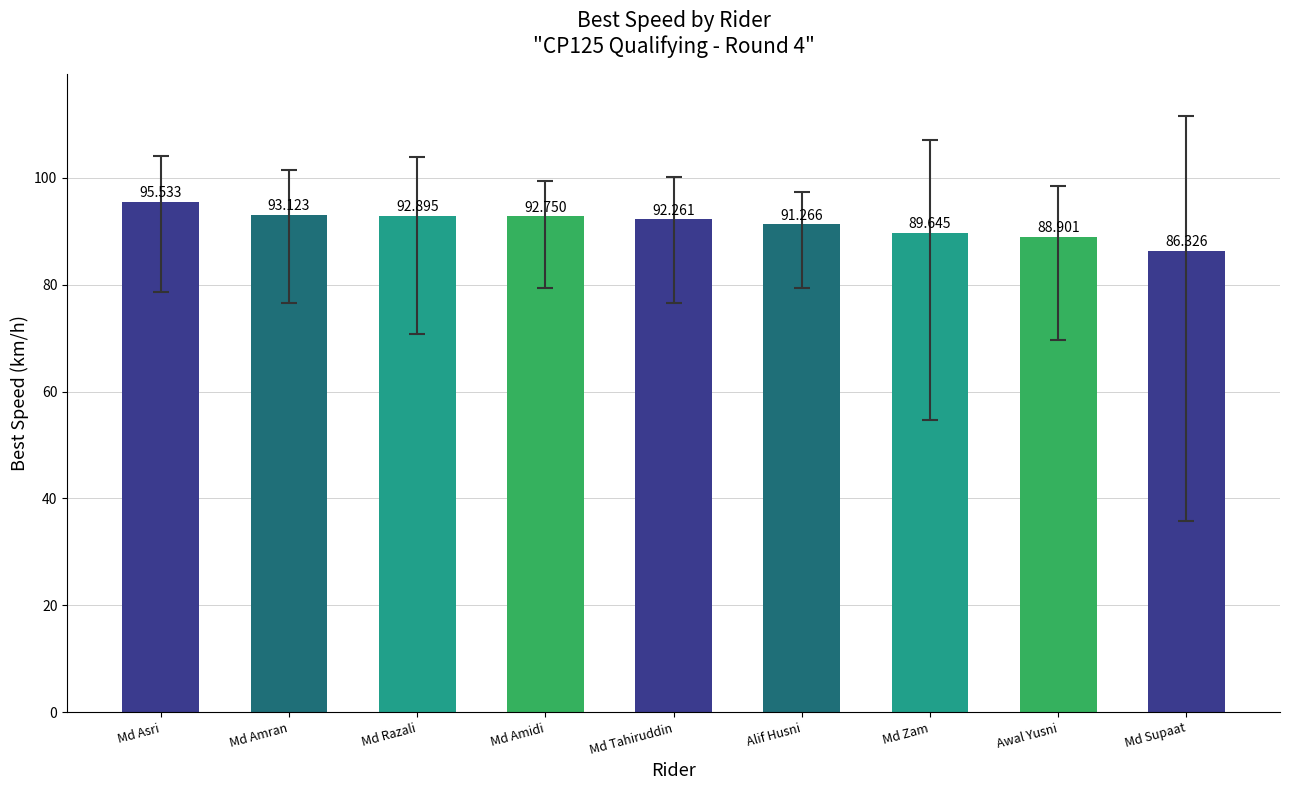

Reading left to right, transcribe all the data shown in this chart.

95.5	93.1	92.9	92.8	92.3	91.3	89.6	88.9	86.3